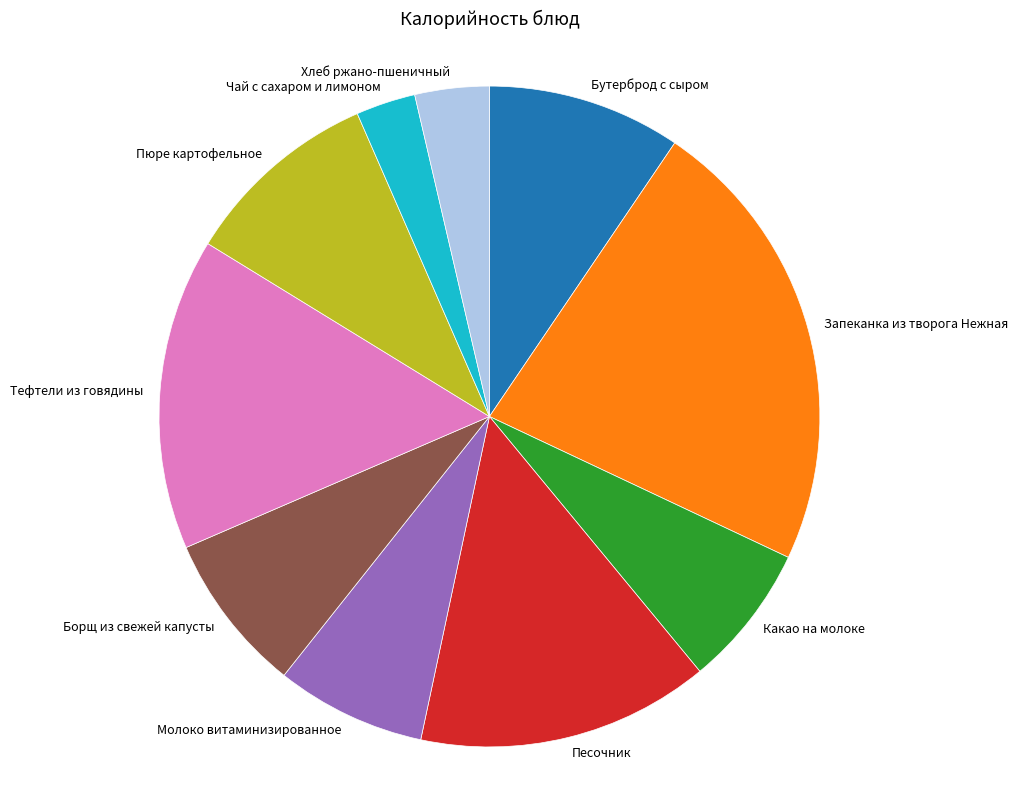

How many segments does this pie chart have?

10